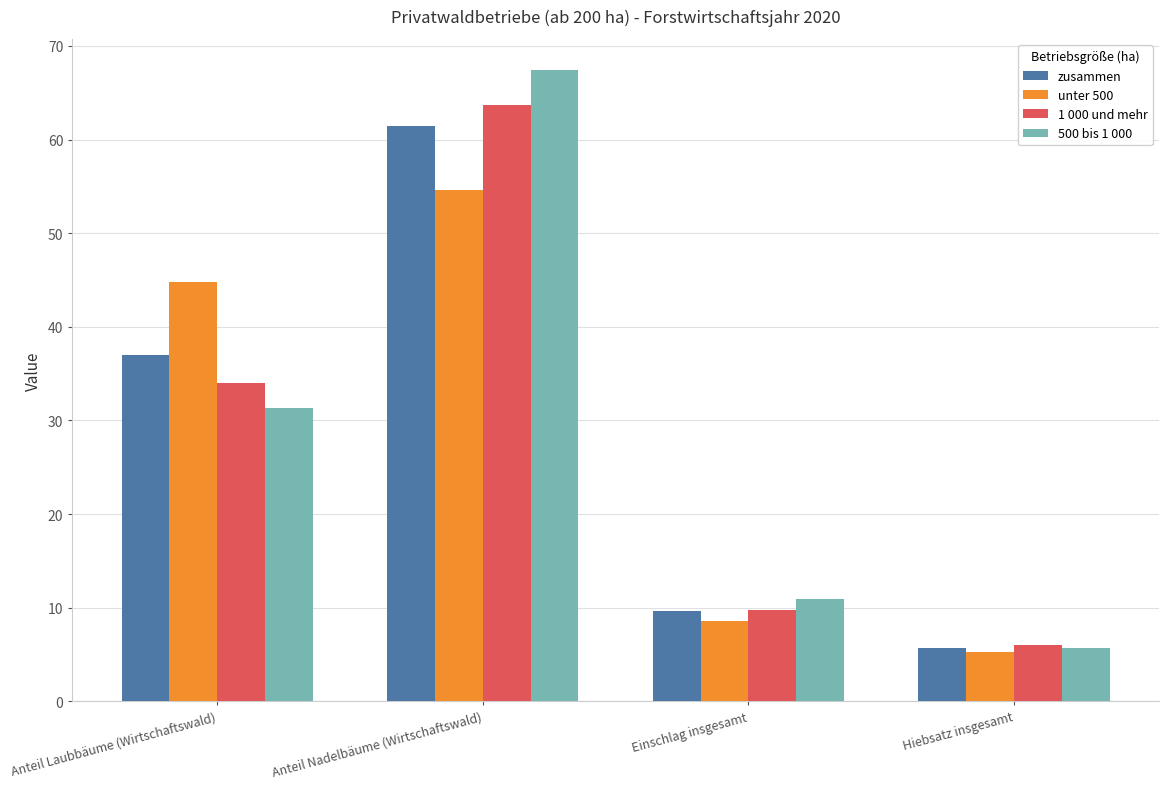

What is the total value across all series at Anteil Nadelbäume (Wirtschaftswald)?

247.2